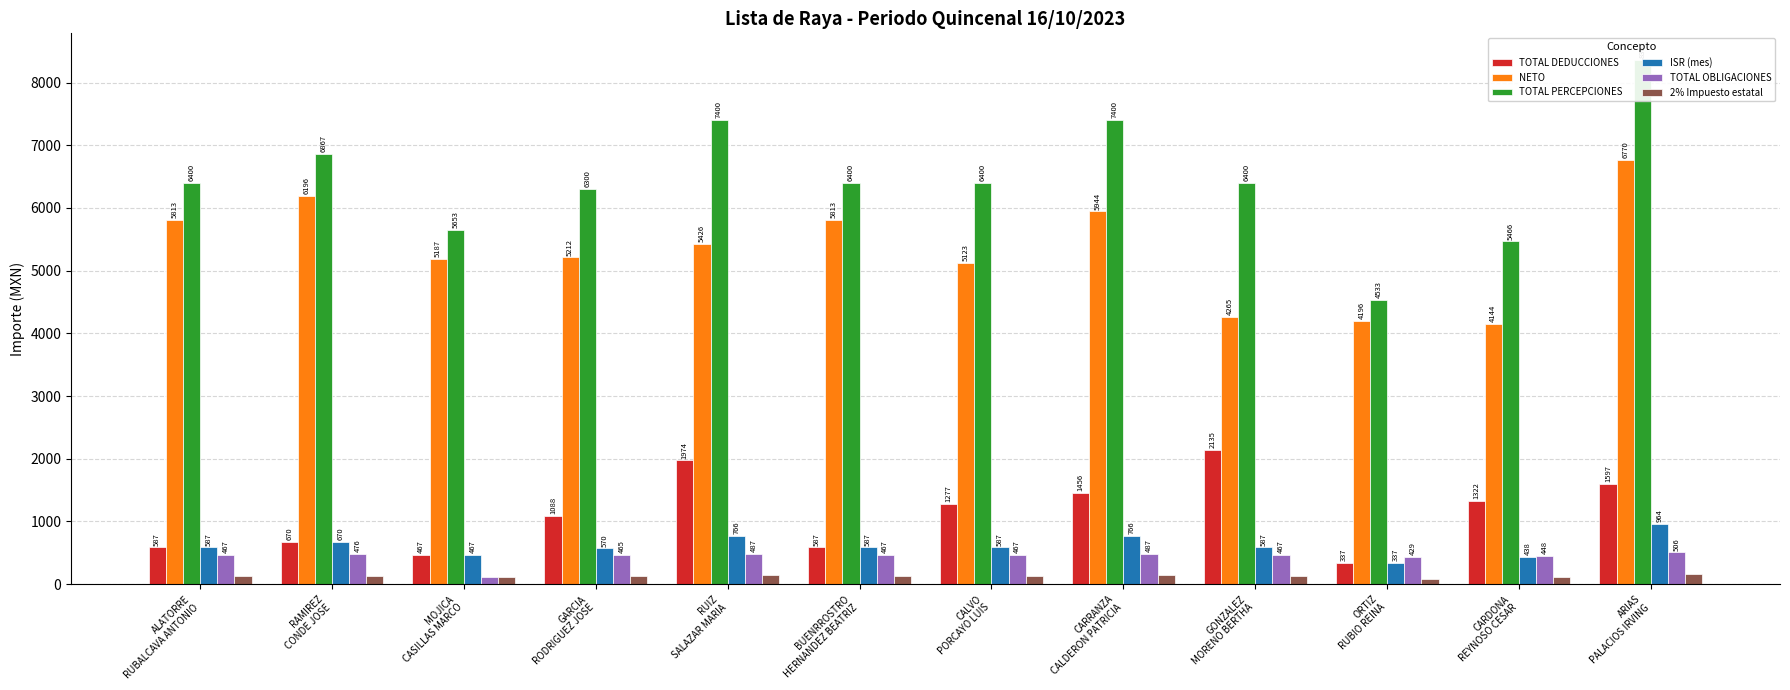

Which category has the highest value across all series?

ARIAS
PALACIOS IRVING